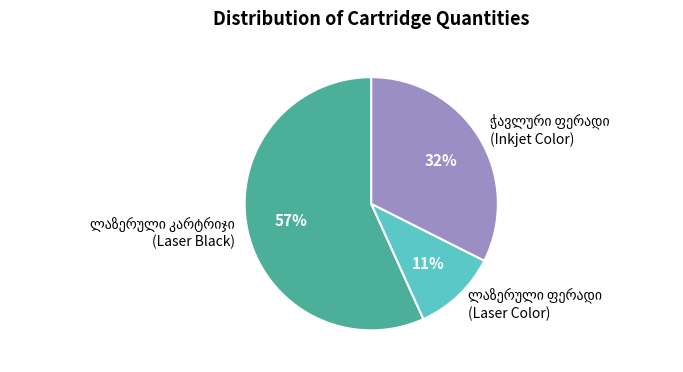

To the nearest percent, what is the difference between the largest and smallest slice percentages?

46%